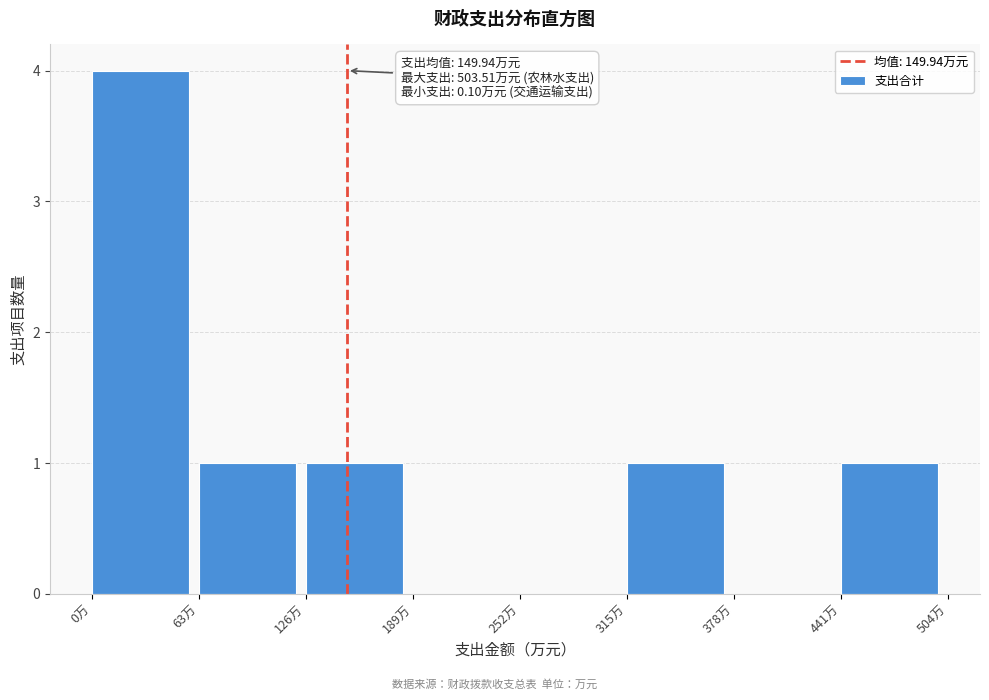

Which range on the x-axis has the tallest bar?

0 to 60